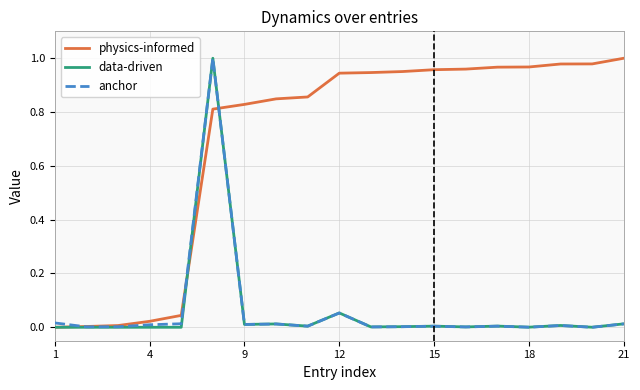

How many intersections are there between anchor and physics-informed?

3